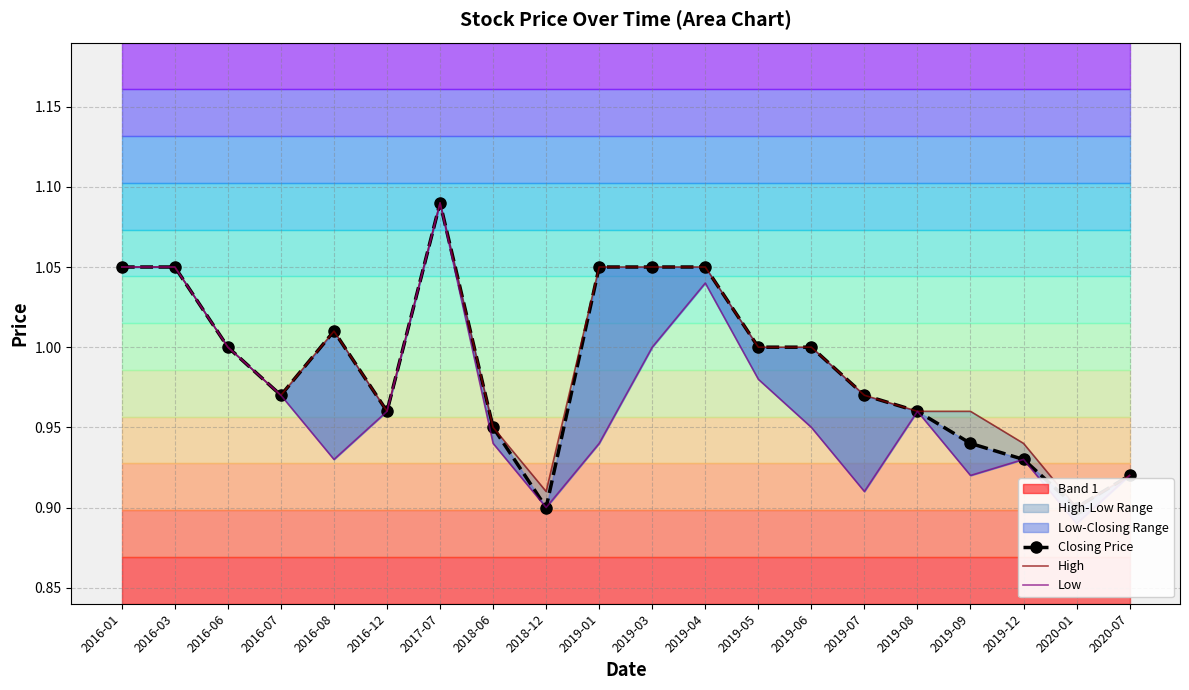

What is the value of the Closing Price point at the 11th from the left?

1.1